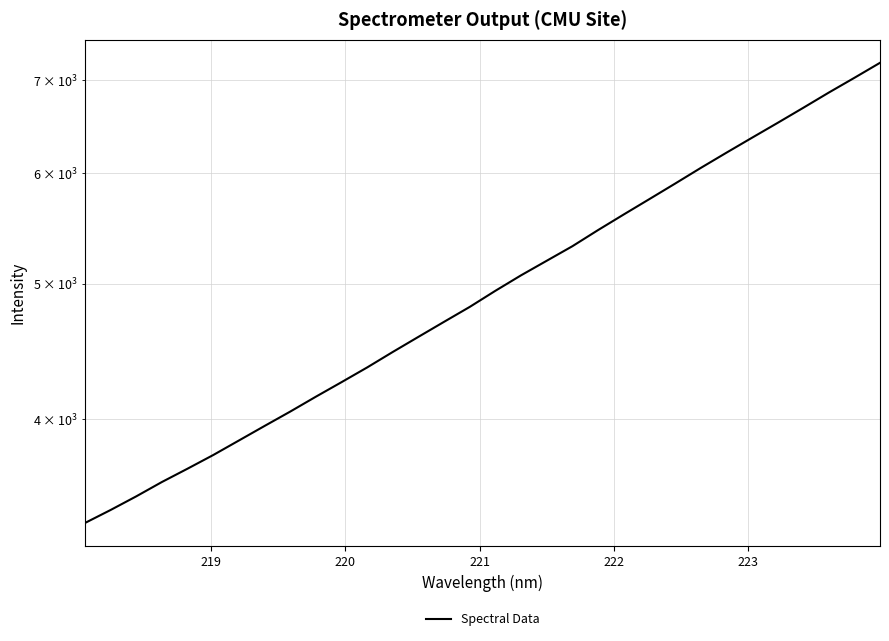

What is the value of the 25th point from the left?

6053.9